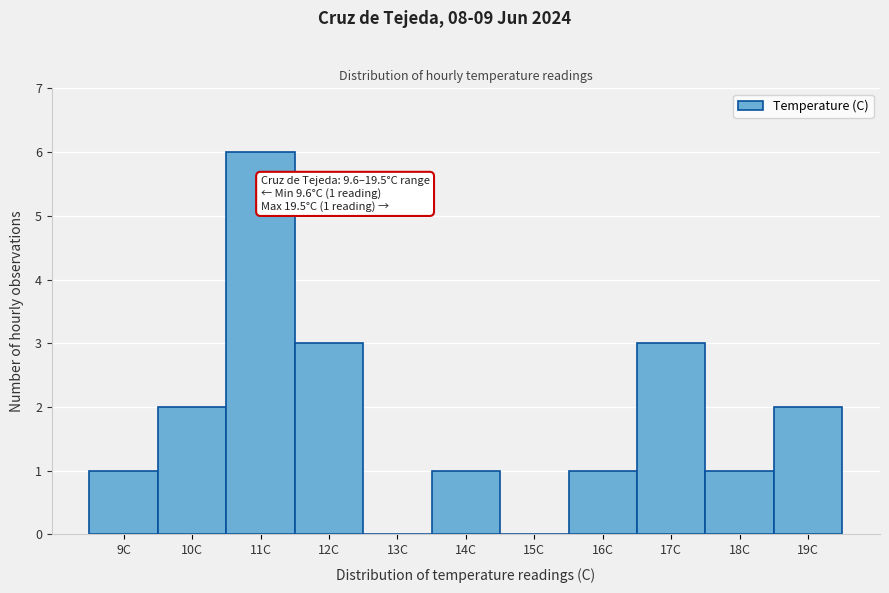

Reading left to right, transcribe all the data shown in this chart.

9C=1	10C=2	11C=6	12C=3	13C=0	14C=1	15C=0	16C=1	17C=3	18C=1	19C=2